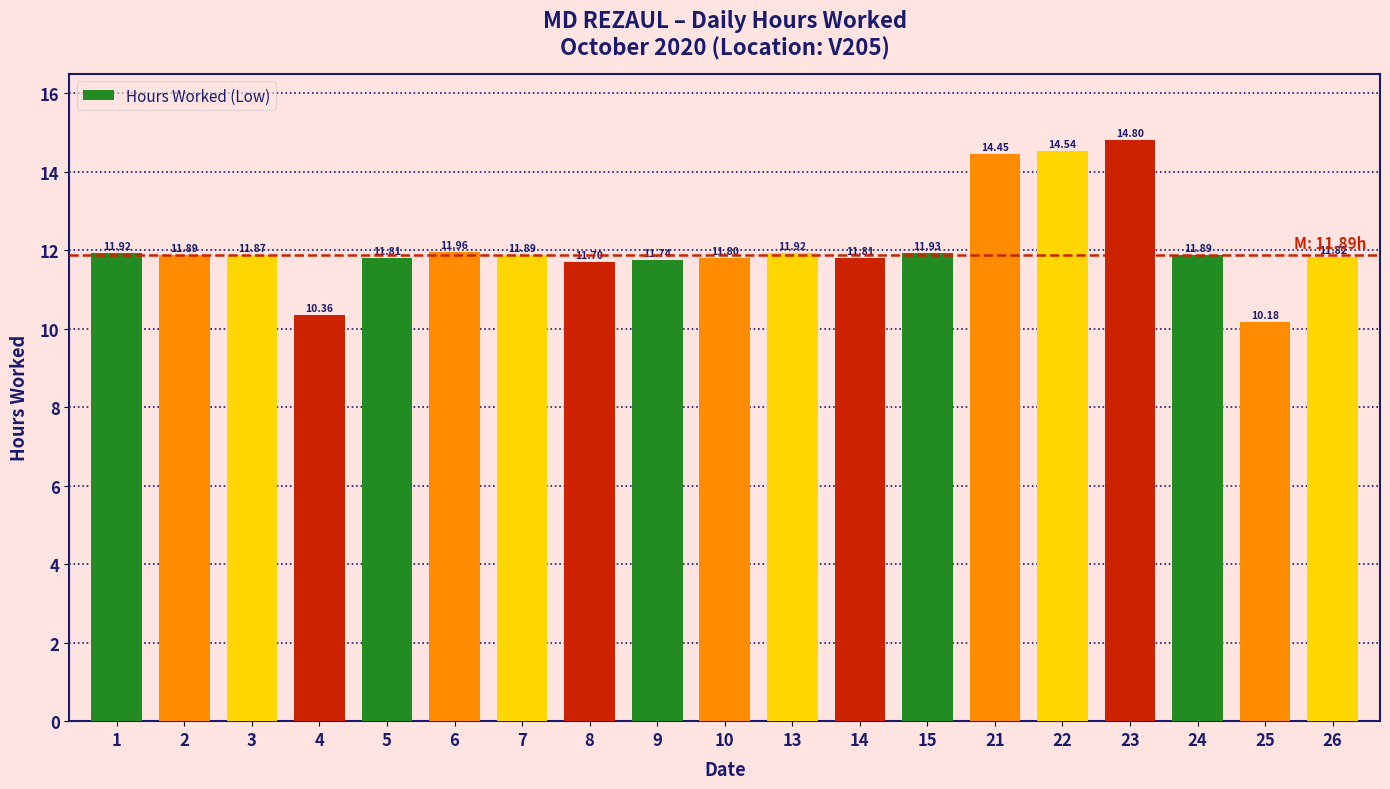

How many values exceed 11?

17